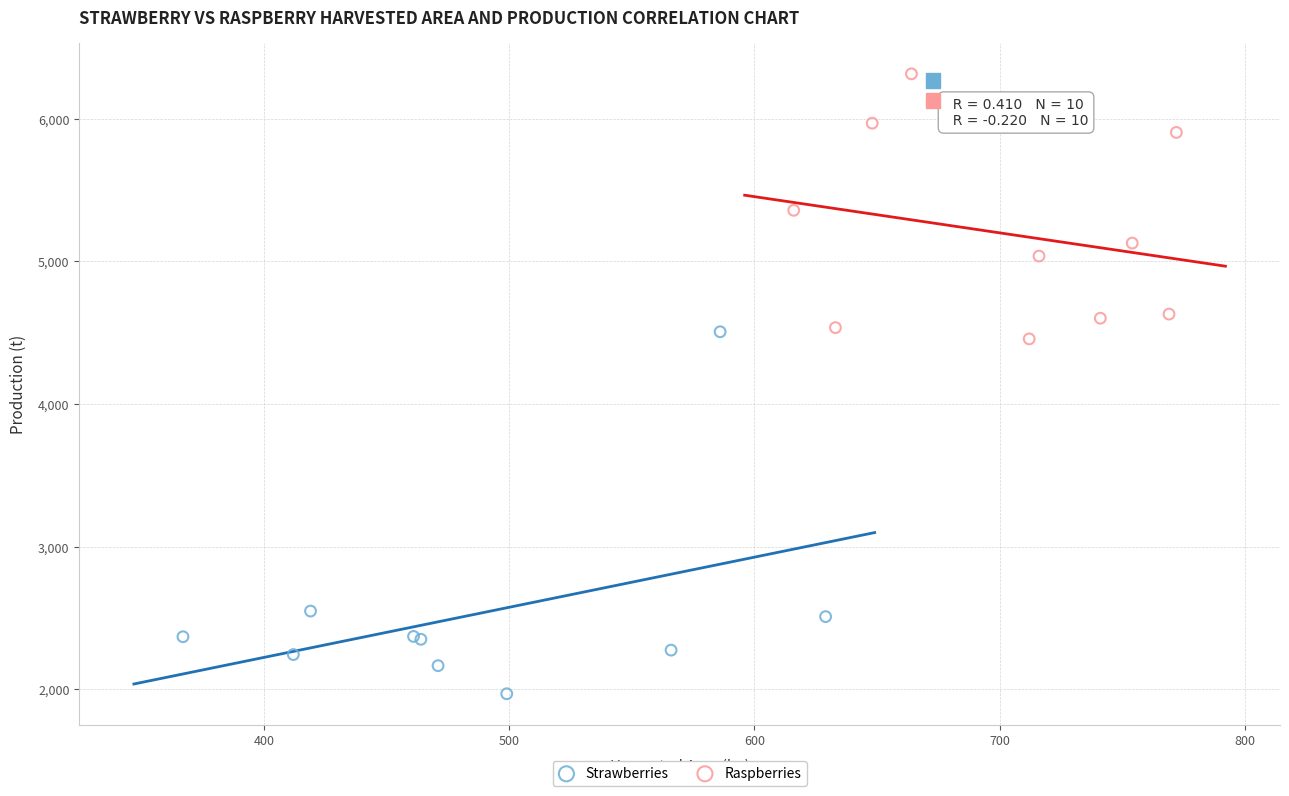

Which series contains the highest Y value?

Raspberries